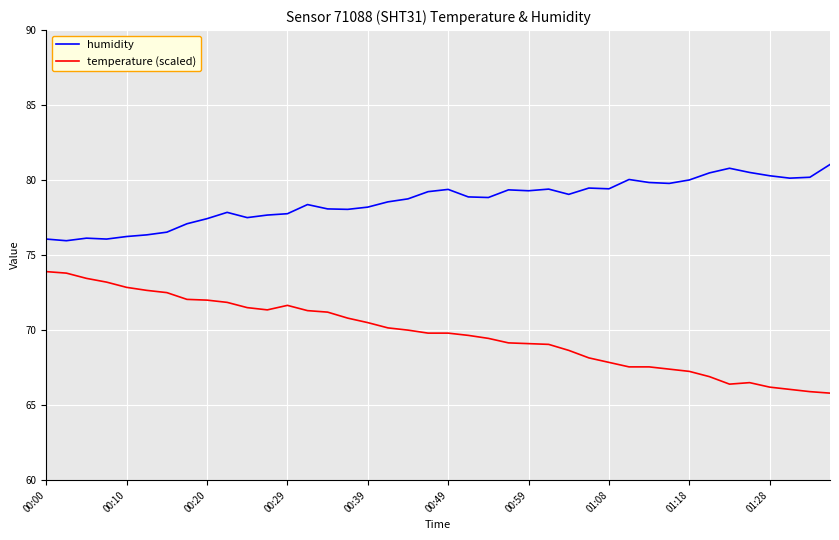

Which series has the widest spread of values?

temperature (scaled)